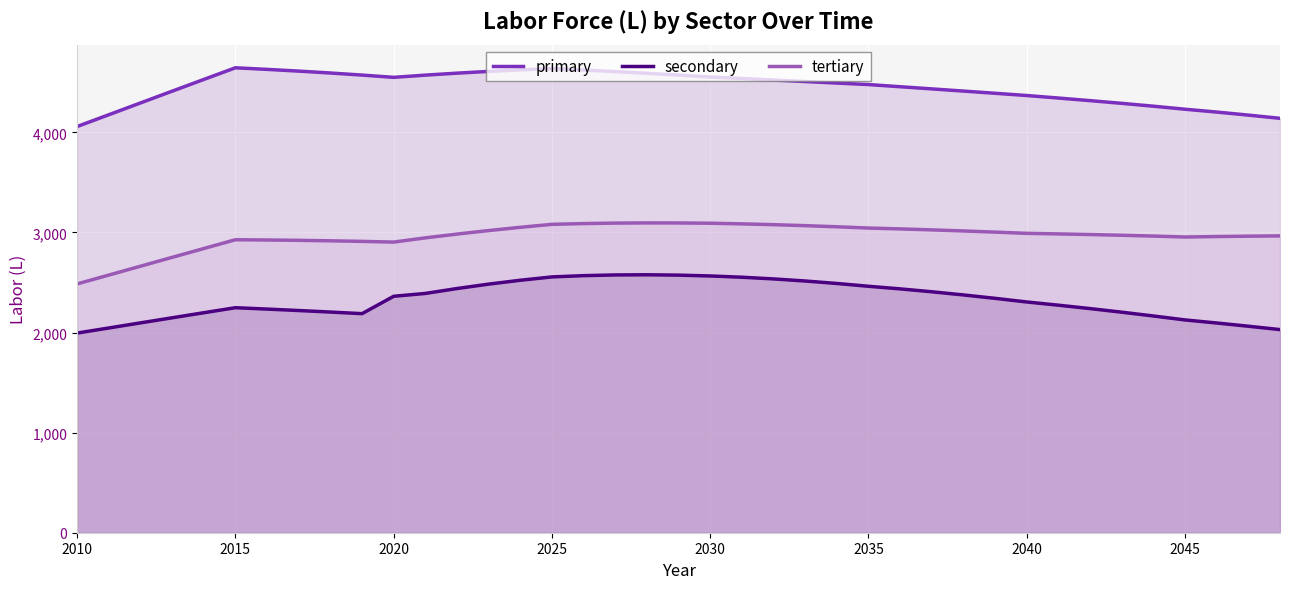

True or false: primary and tertiary intersect in this chart.

False